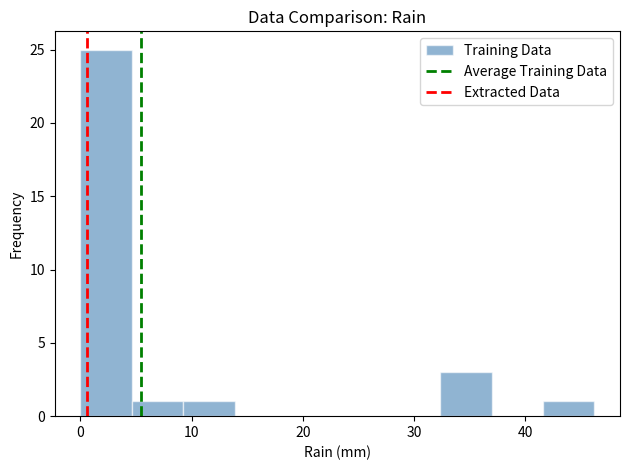

Reading left to right, list every bar in this chart as the range it spans on the x-axis followed by its height. Neither the bar edges nor the heights are printed on the chart, so give them approximately, as read against the axes.

0 to 5: 25
5 to 9: 1
9 to 14: 1
14 to 18: 0
18 to 23: 0
23 to 28: 0
28 to 32: 0
32 to 37: 3
37 to 42: 0
42 to 46: 1